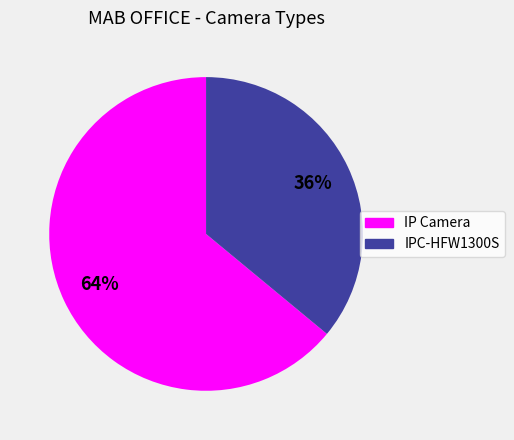

What is the largest slice in the pie chart?

IP Camera